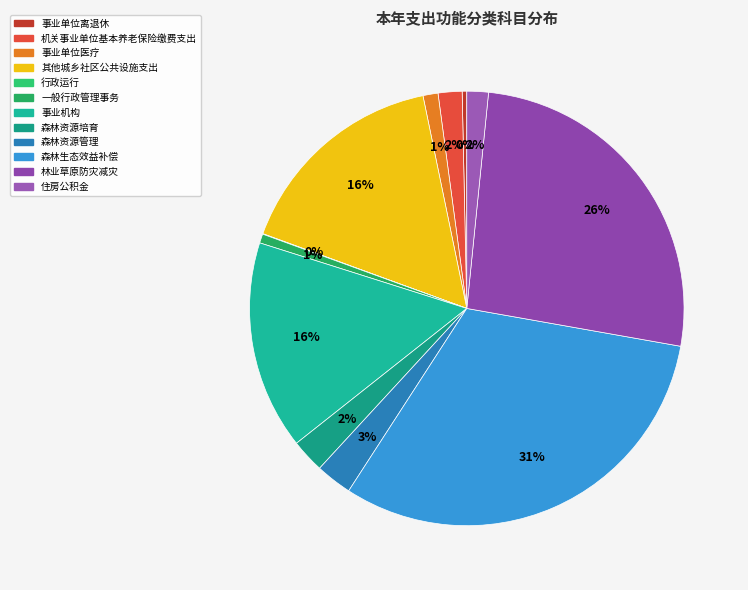

True or false: 住房公积金 accounts for 2% of the total.

True